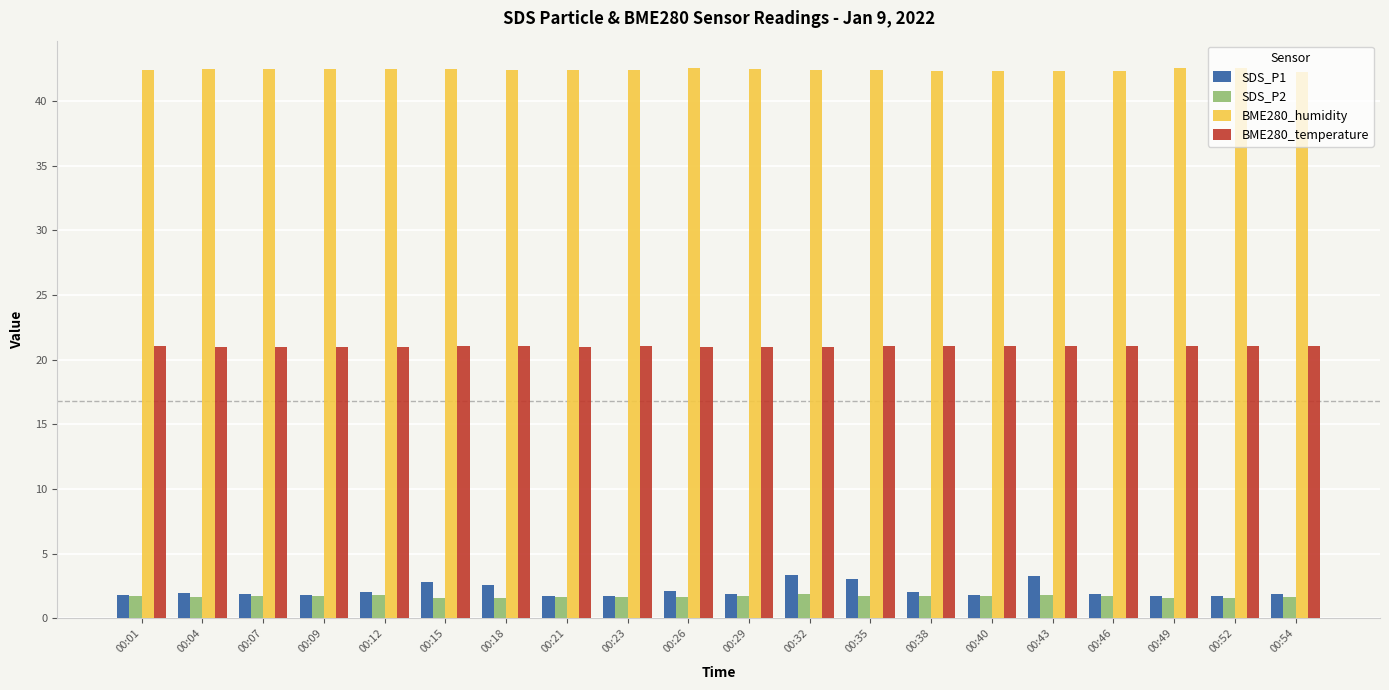

How many distinct data groups are displayed?

4